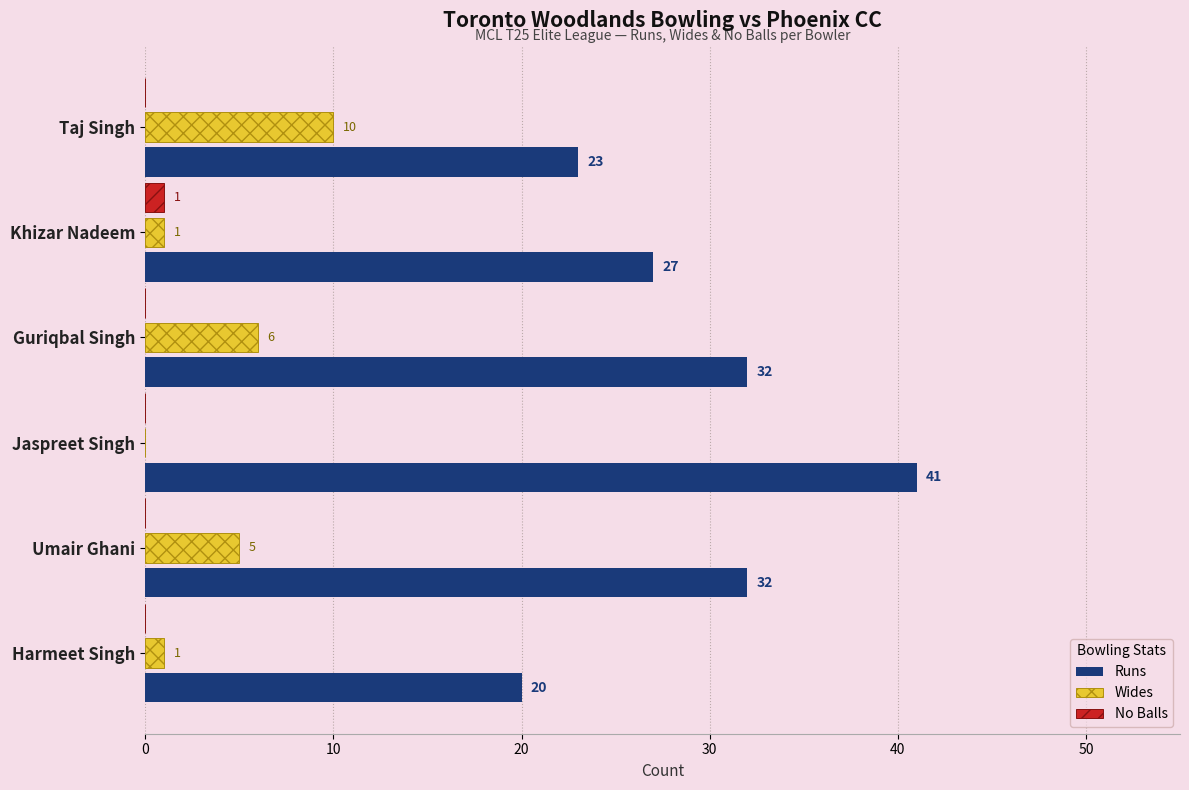

Which series has the largest total across all categories?

Runs